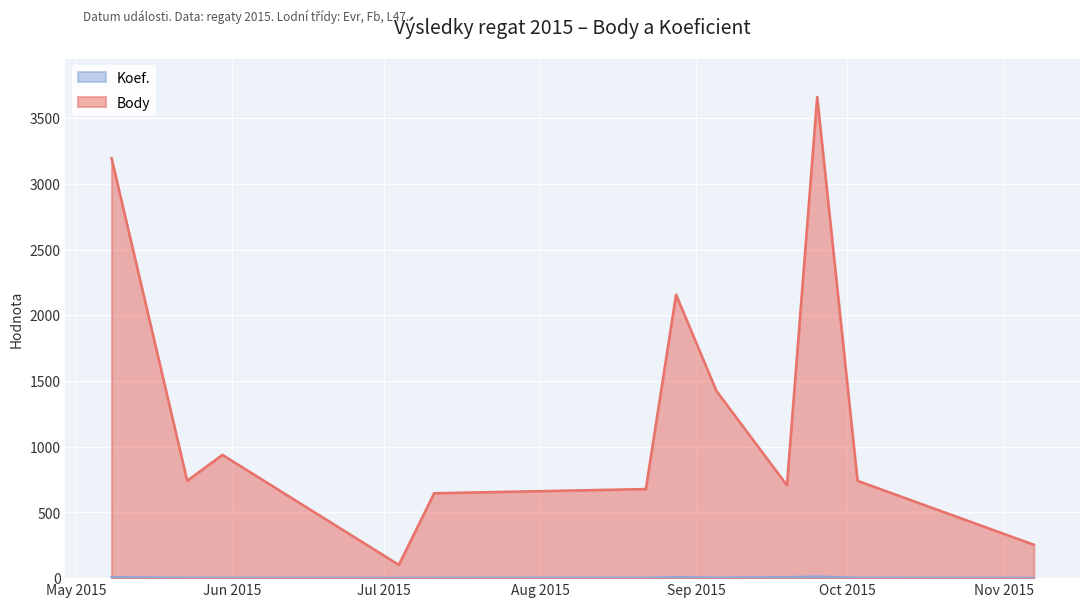

What is the difference between the second highest and minimum values in the Body series?

3094